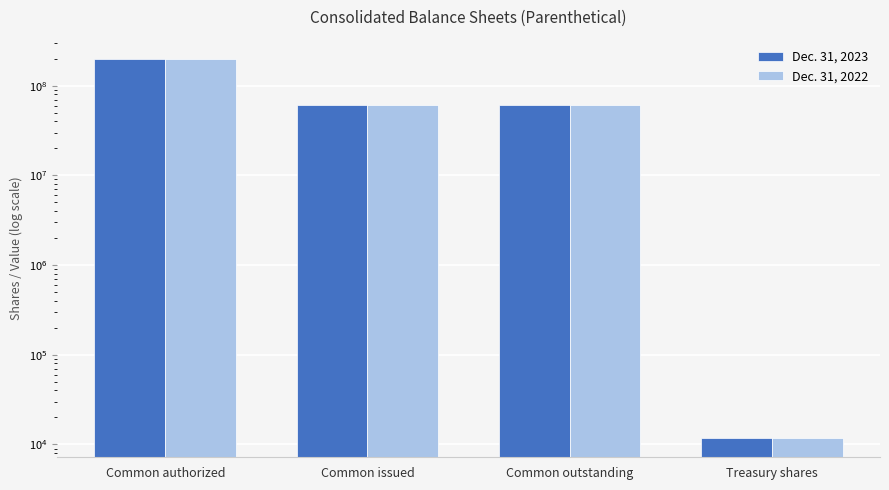

The Dec. 31, 2023 series shows 60855579 at Common outstanding. True or false?

True